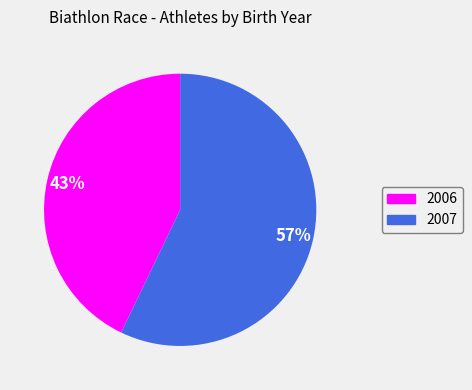

Which slice is the largest?

2007